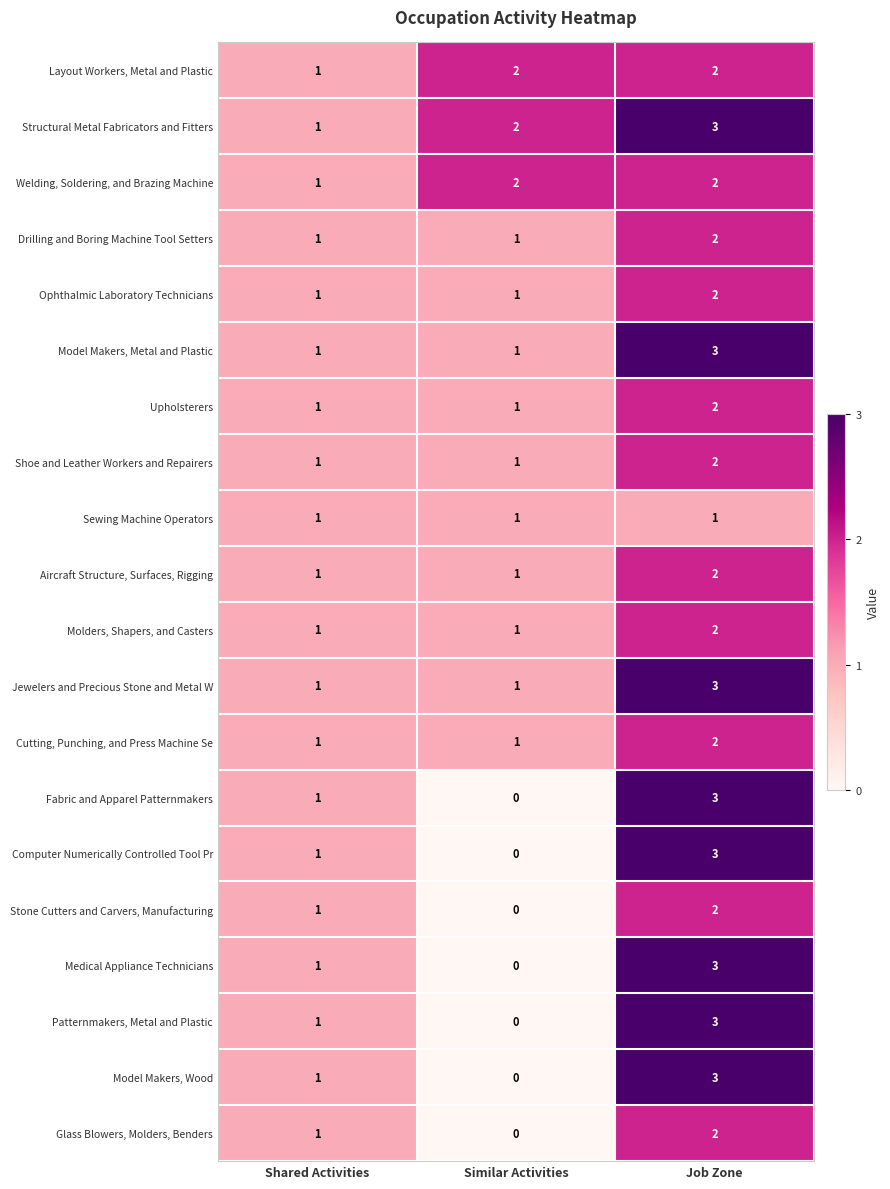

Is it true that Shoe and Leather Workers and Repairers equals 0 at Shared Activities?

False